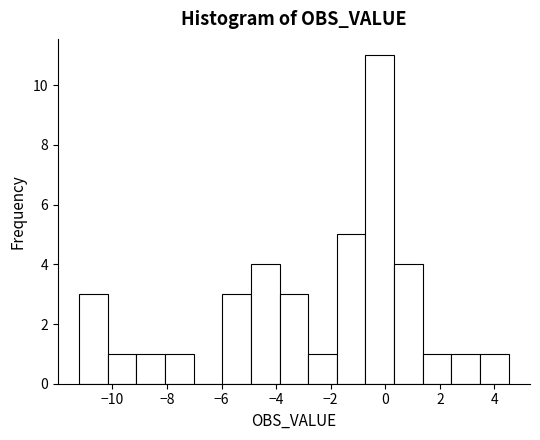

Over which range of the x-axis is the bar tallest?

-0.8 to 0.4